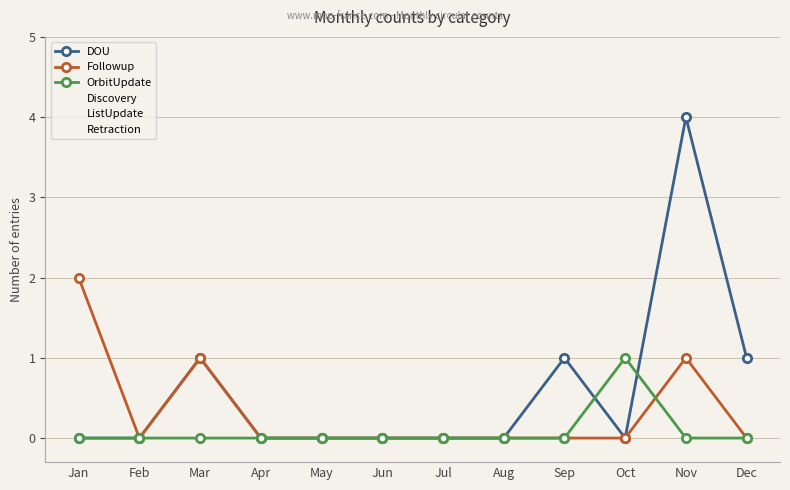

Between Jan and Aug, which series saw the biggest shift?

Followup